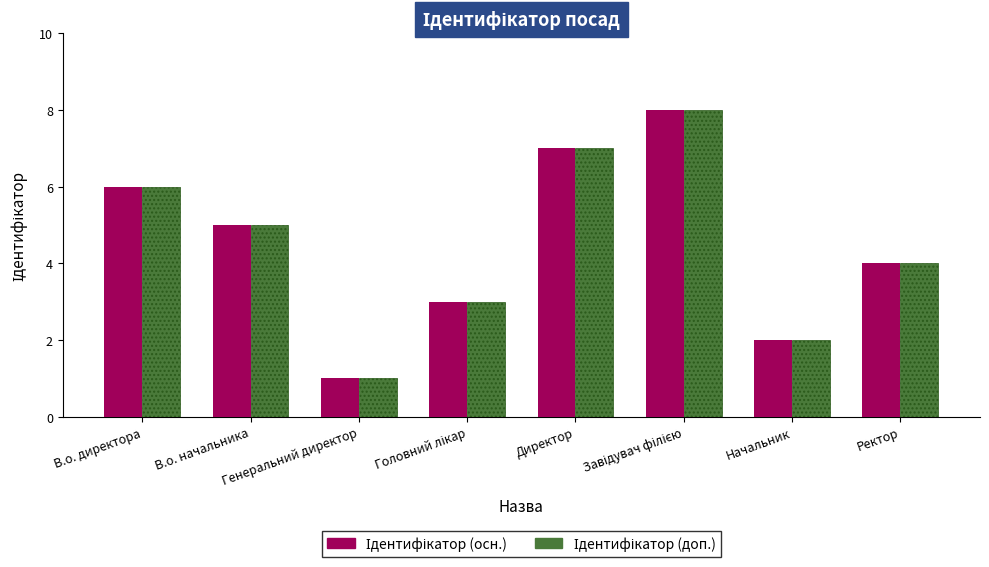

Are the bars grouped side by side (vs. stacked)?

Yes